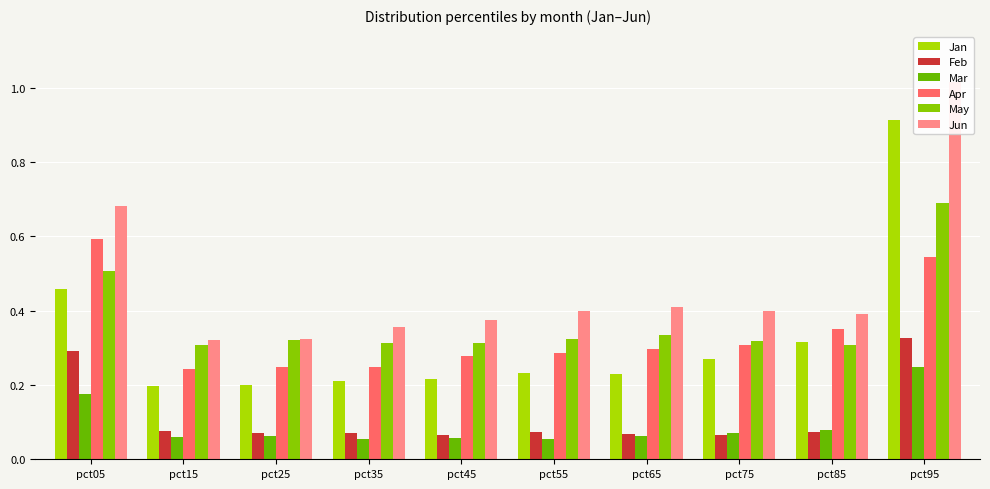

How many Apr values are between 0 and 1?

10